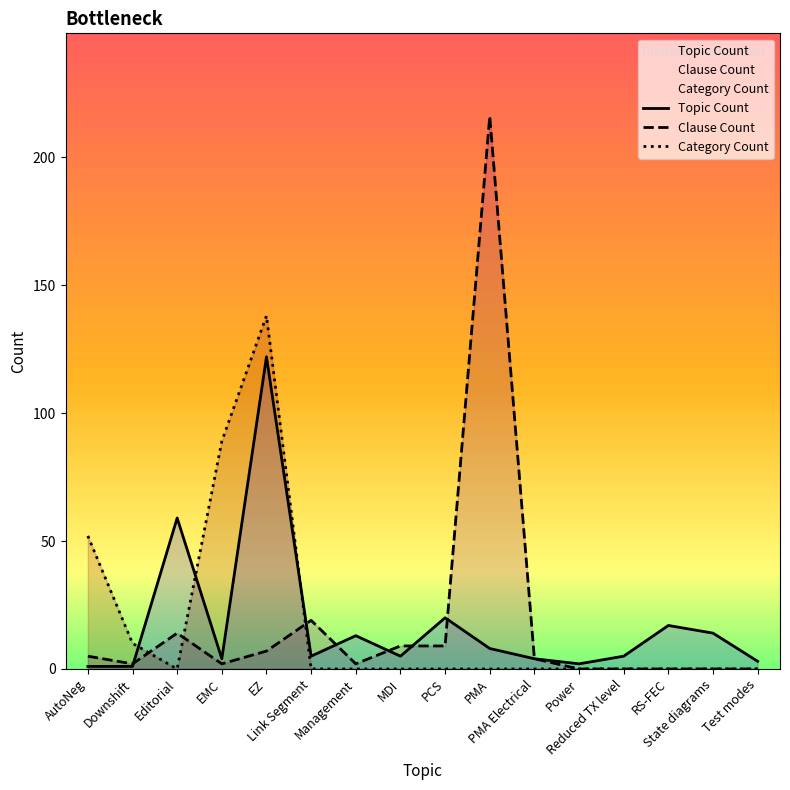

Reading right to left, extract all data points from this chart.

Topic Count: Test modes=3	State diagrams=14	RS-FEC=17	Reduced TX level=5	Power=2	PMA Electrical=4	PMA=8	PCS=20	MDI=5	Management=13	Link Segment=5	EZ=122	EMC=4	Editorial=59	Downshift=1	AutoNeg=1
Clause Count: Test modes=0	State diagrams=0	RS-FEC=0	Reduced TX level=0	Power=0	PMA Electrical=4	PMA=216	PCS=9	MDI=9	Management=2	Link Segment=19	EZ=7	EMC=2	Editorial=14	Downshift=2	AutoNeg=5
Category Count: Test modes=0	State diagrams=0	RS-FEC=0	Reduced TX level=0	Power=0	PMA Electrical=0	PMA=0	PCS=0	MDI=0	Management=0	Link Segment=0	EZ=138	EMC=89	Editorial=0	Downshift=10	AutoNeg=52